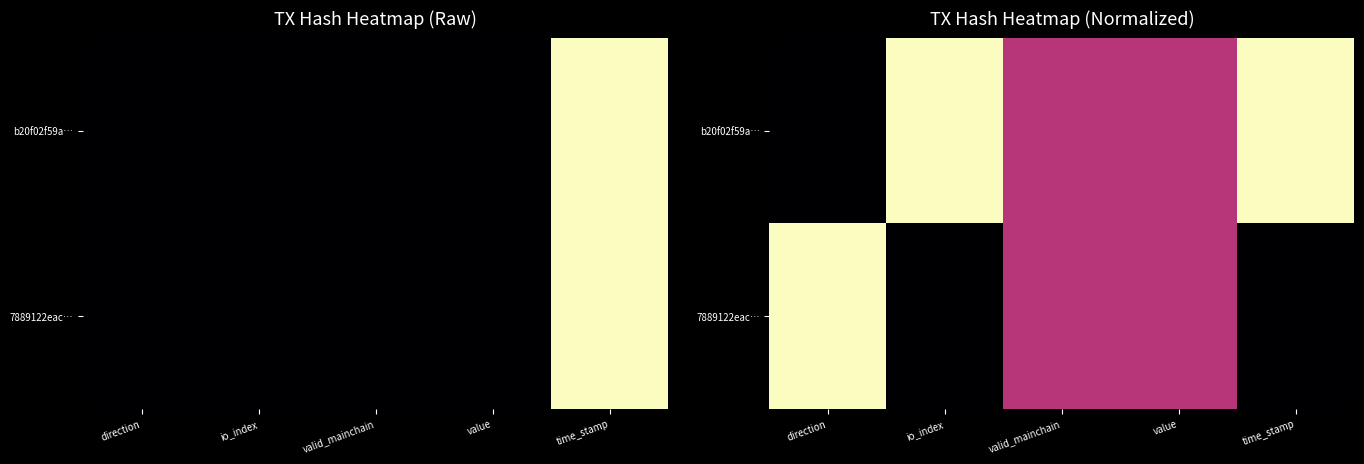

What value does the b20f02f59a… series have at io_index?

1.0